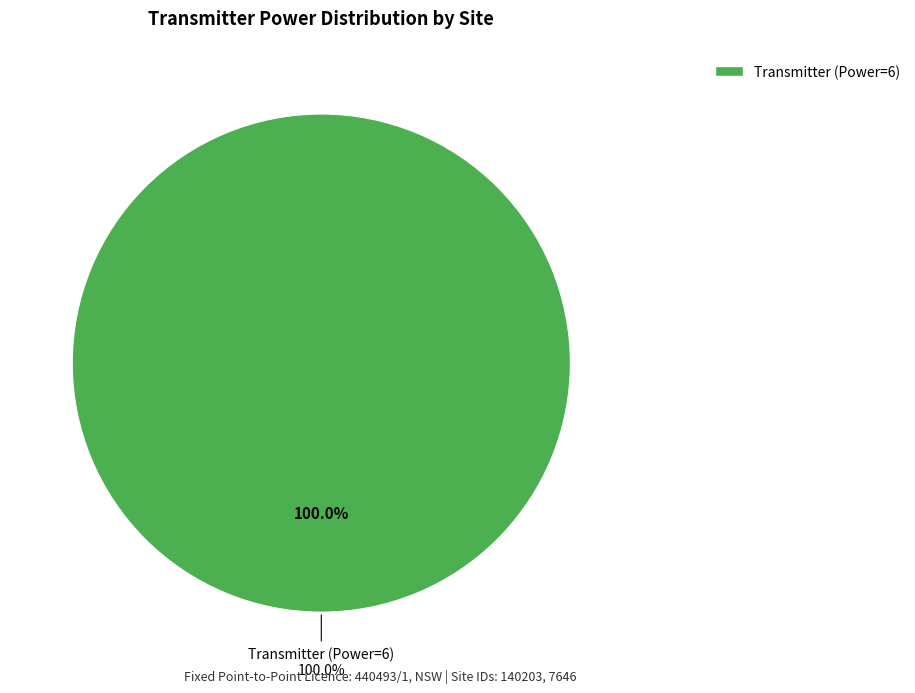

Count the number of slices in the pie.

2